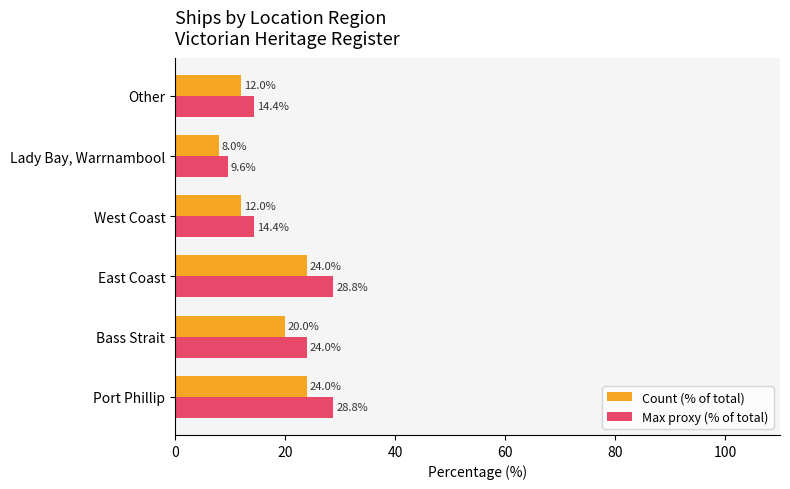

What is the minimum value for Count (% of total)?

8.0